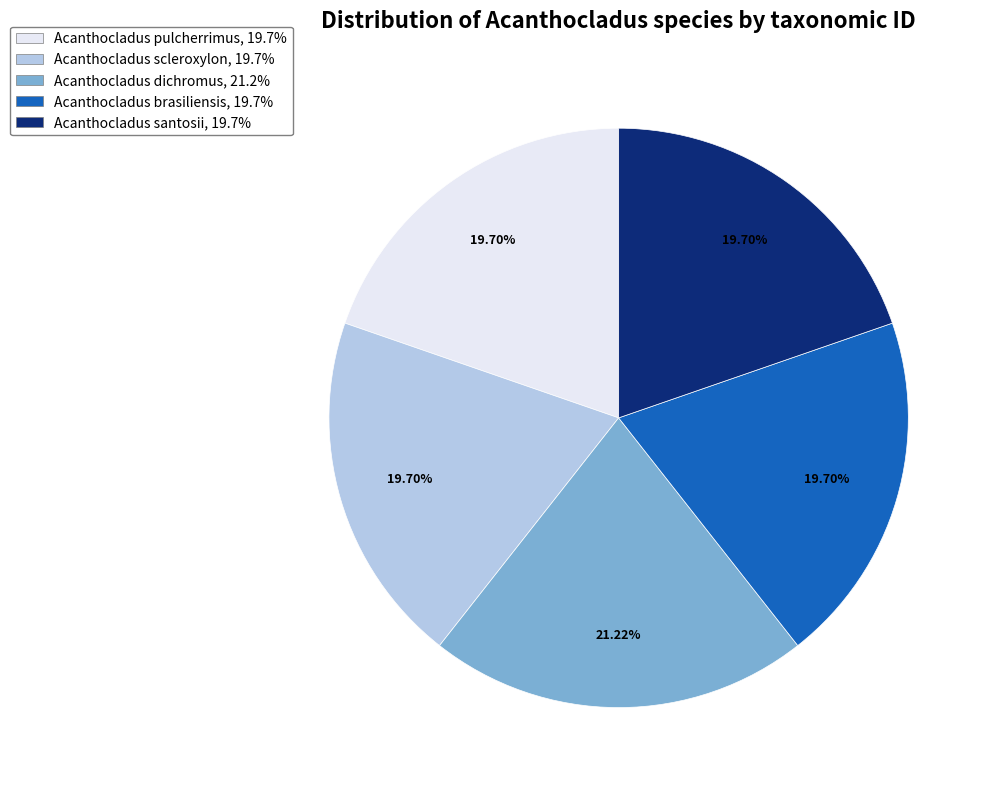

What is the largest slice in the pie chart?

Acanthocladus dichromus